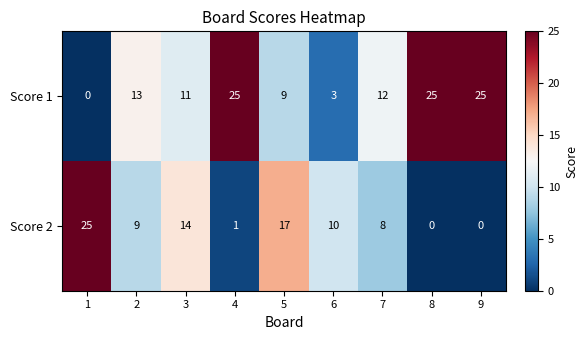

How many values in Score 1 are above zero?

8